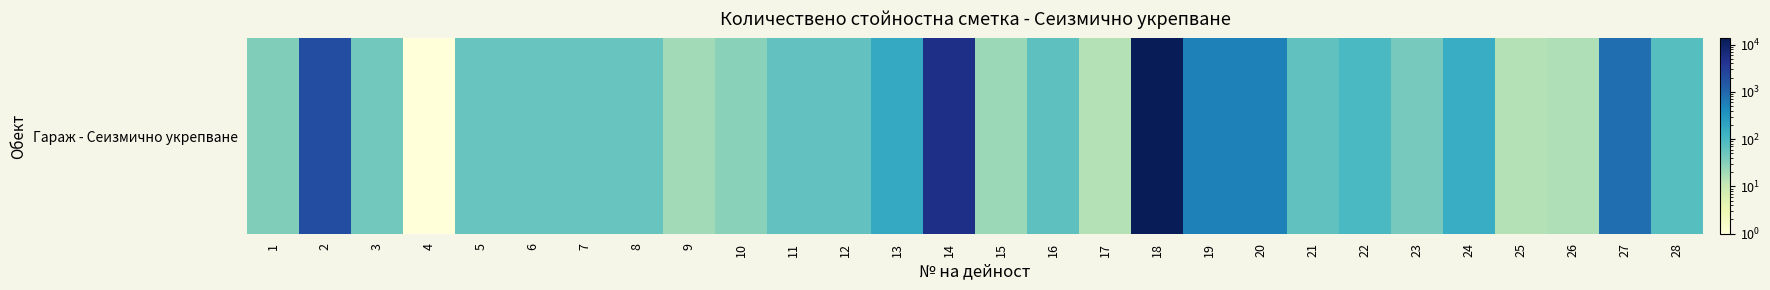

What is the change in value from 5 to 10?

-25